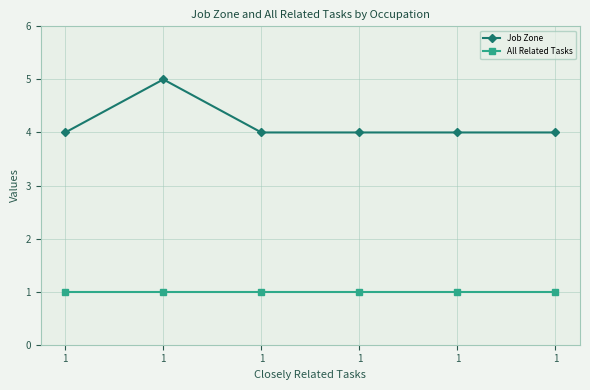

How many categories are shown in the chart?

6